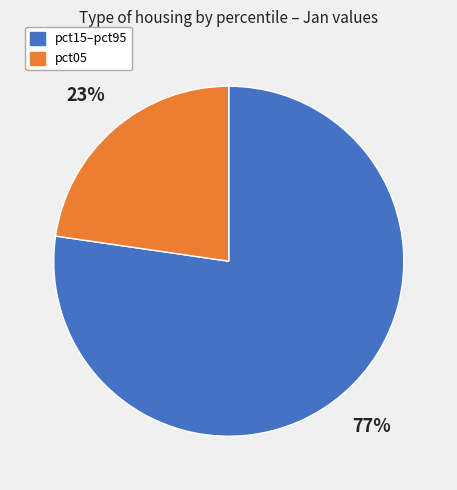

Between pct05 and pct15–pct95, which is larger?

pct15–pct95